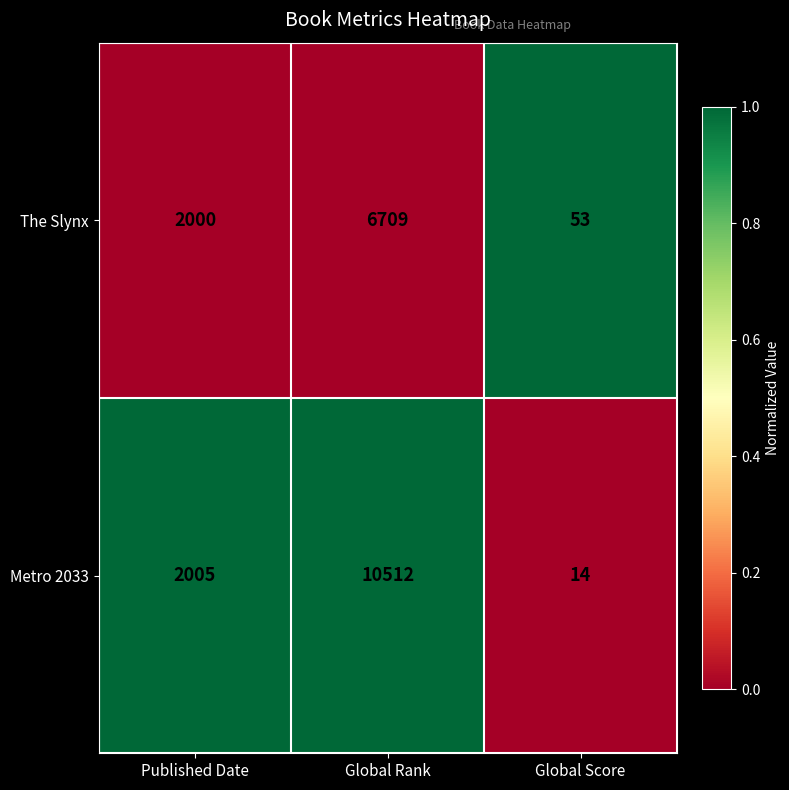

What is the average value of the The Slynx series?

2921